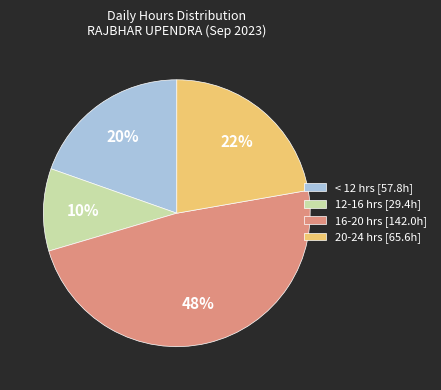

To the nearest percent, what is the average slice percentage?

25%